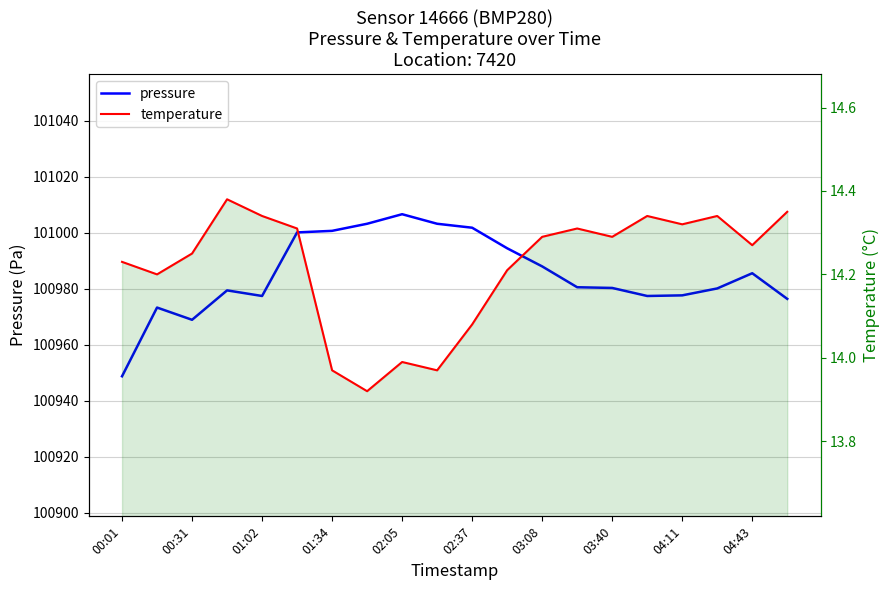

What are all the series names shown in the legend?

pressure, temperature